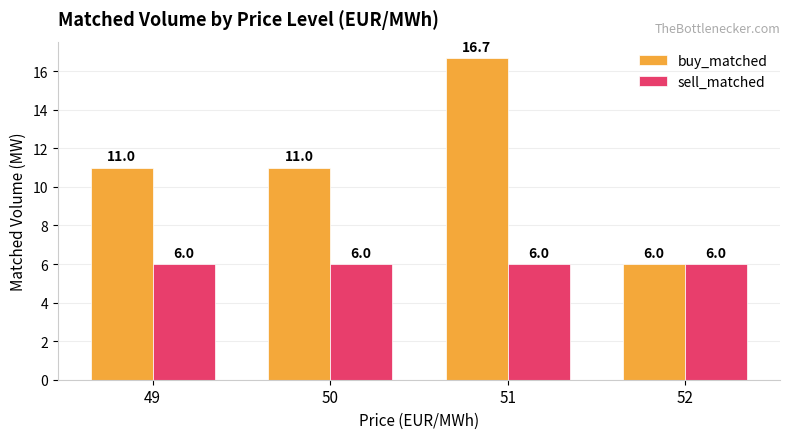

Which series changed the most between 50 and 51?

buy_matched